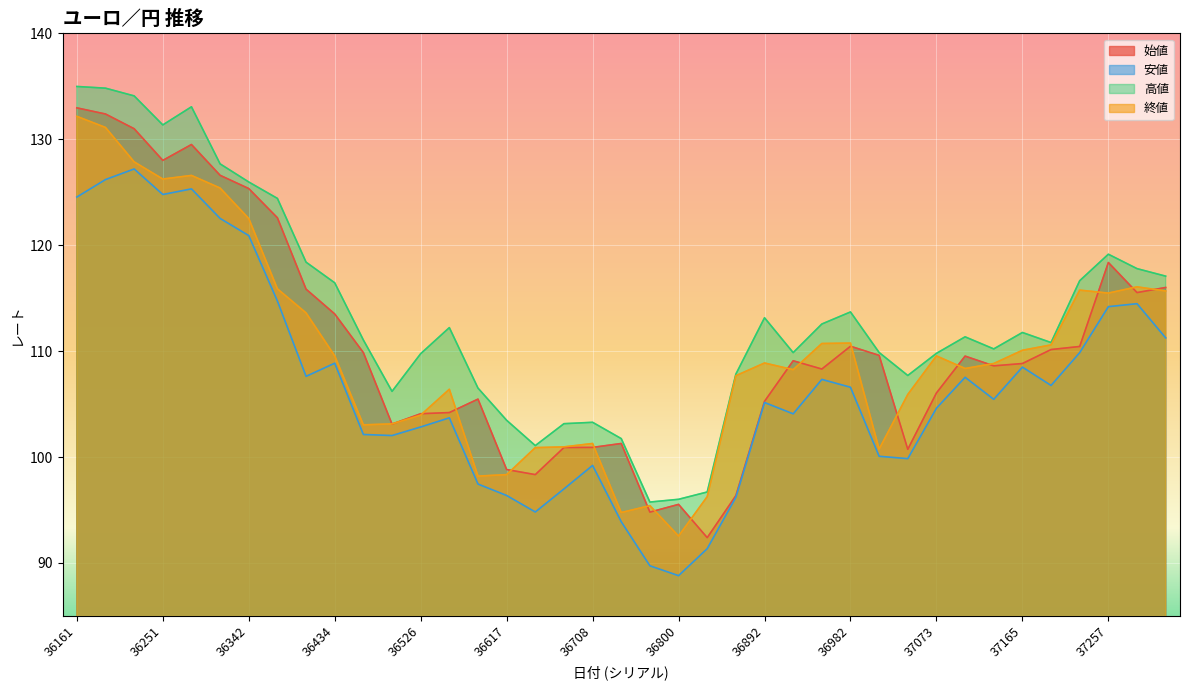

What is the value of the 終値 point at the 11th from the left?

103.0